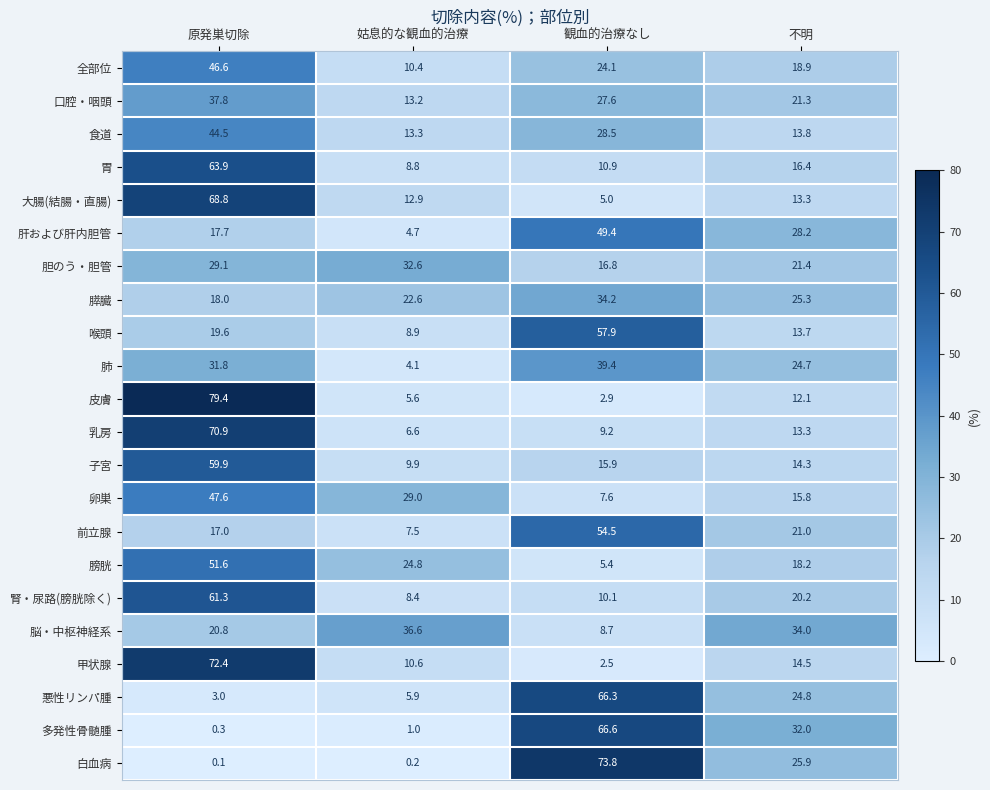

How many distinct data groups are displayed?

22